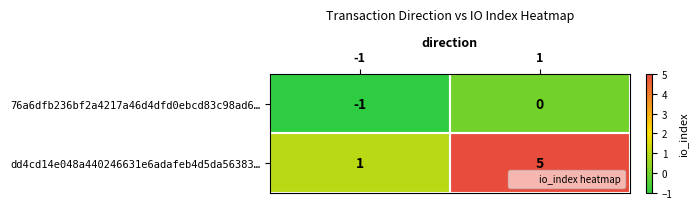

The dd4cd14e048a440246631e6adafeb4d5da56383… series shows 1 at -1. True or false?

True